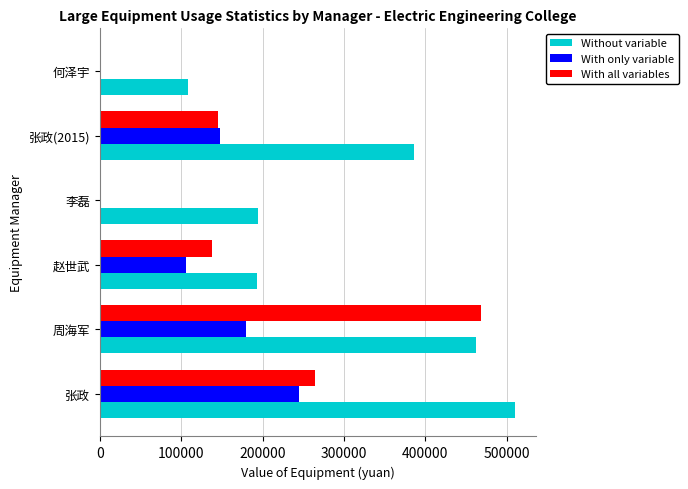

The value of With only variable at 周海军 is 180000.0. True or false?

True